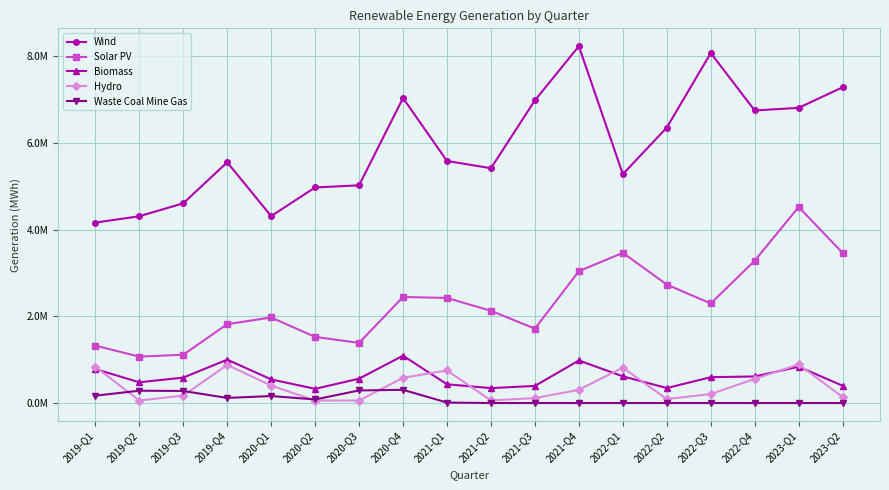

What are all the series names shown in the legend?

Wind, Solar PV, Biomass, Hydro, Waste Coal Mine Gas